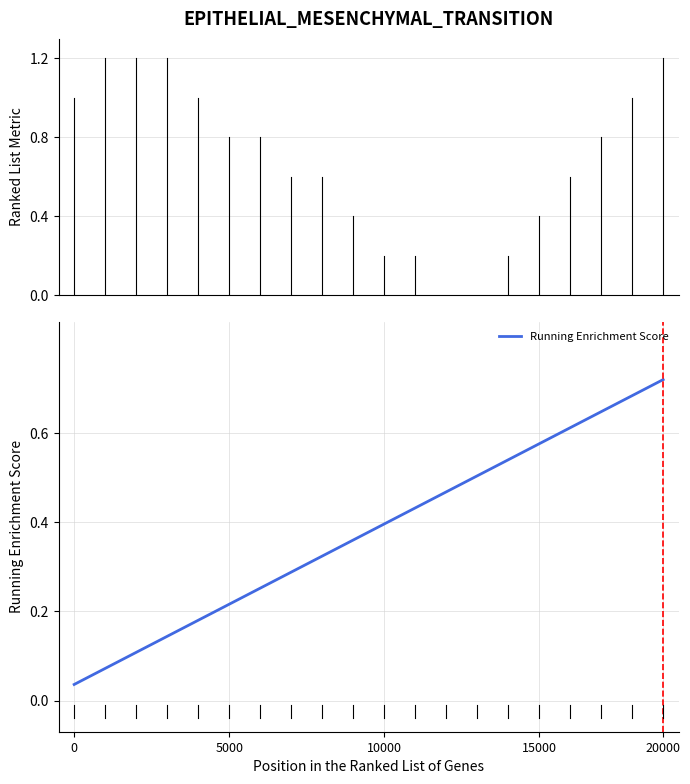

Is this an area chart (filled region under the line)?

No